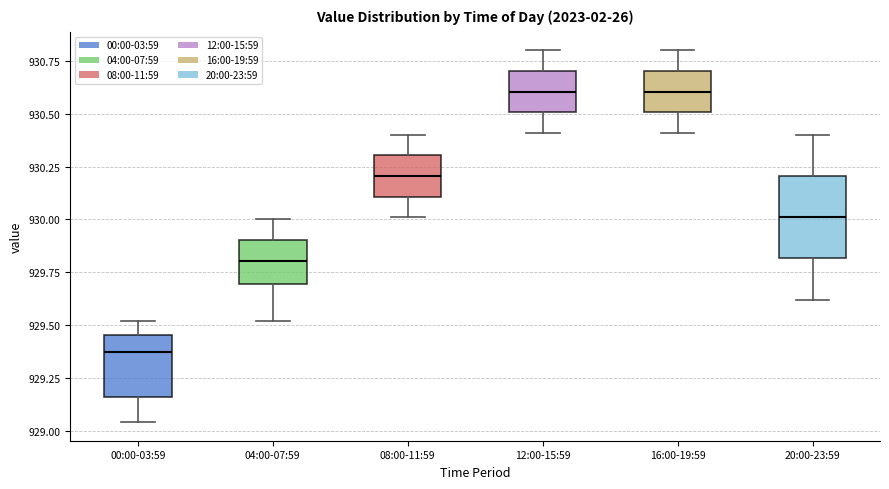

Which box has the lowest median line?

00:00-03:59